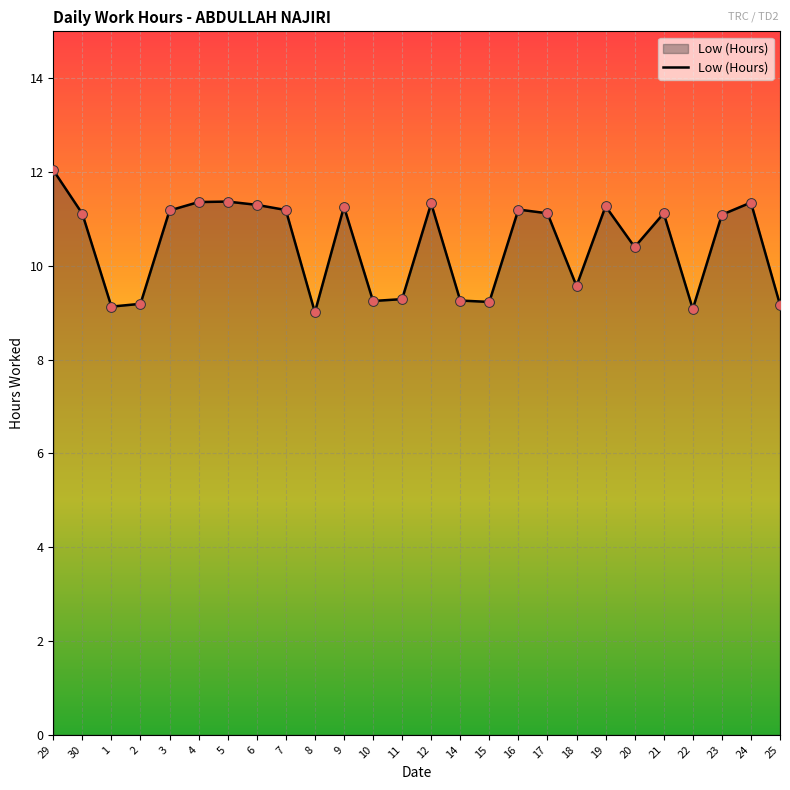

Between 29 and 17, which is larger?

29